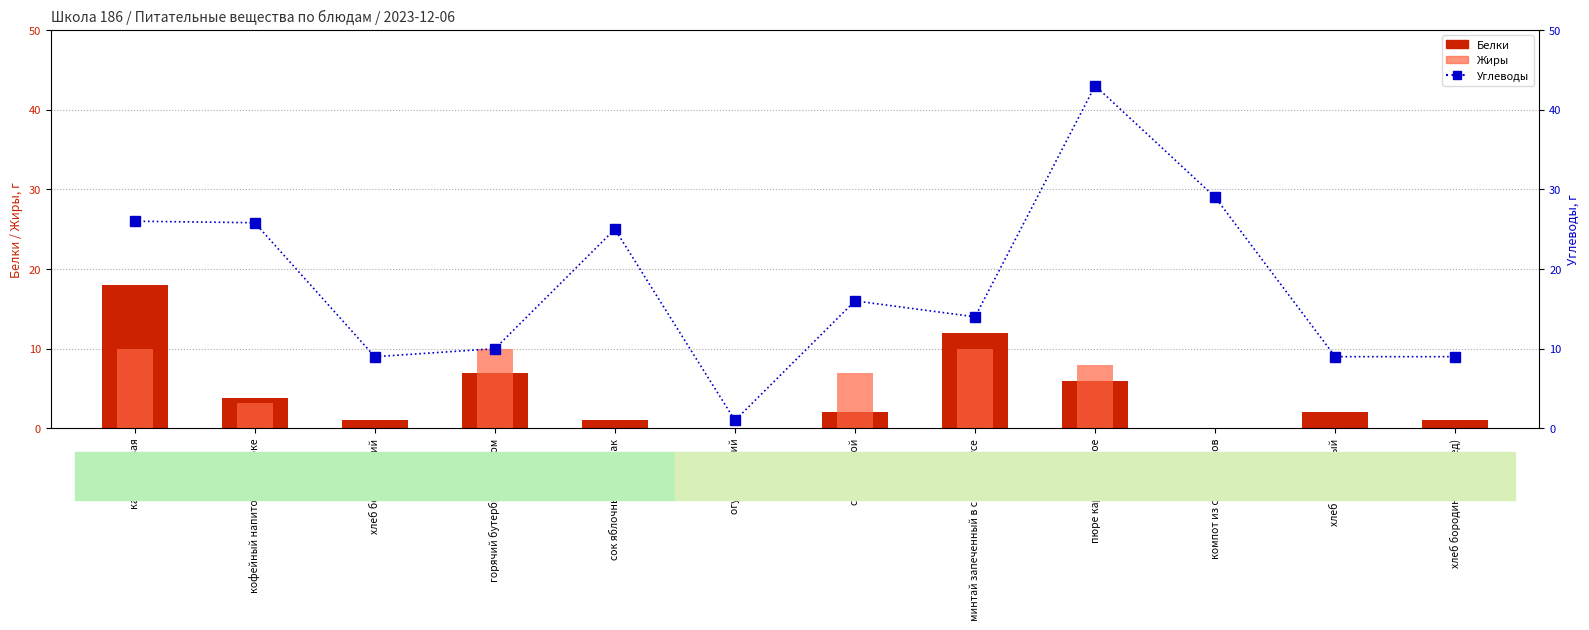

The Белки series shows 9.3 at пюре картофельное. True or false?

False